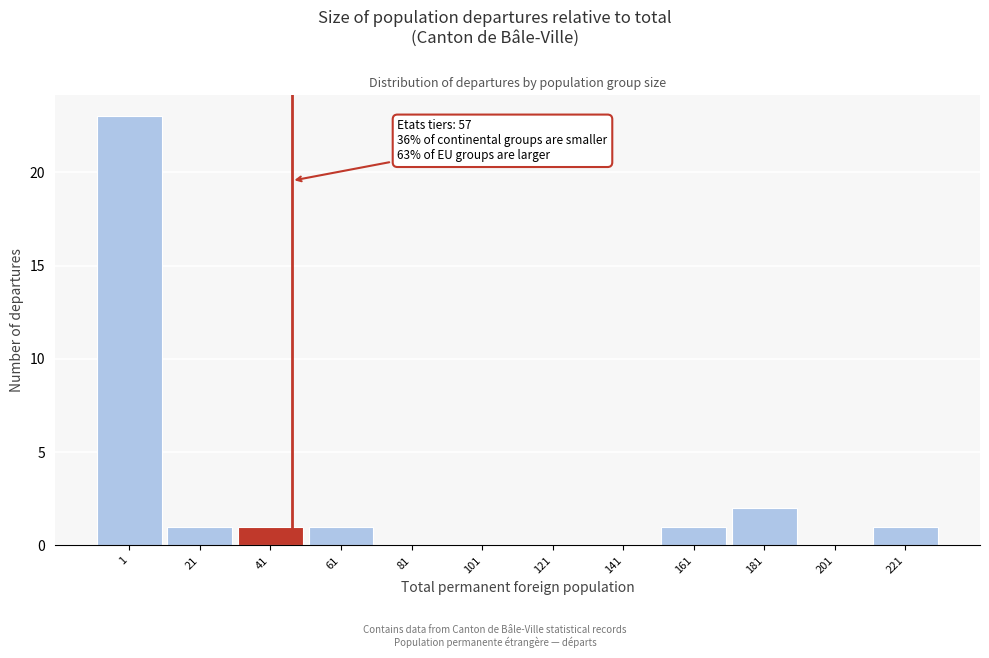

Reading left to right, list all the values displayed in this chart.

1=23	21=1	41=1	61=1	81=0	101=0	121=0	141=0	161=1	181=2	201=0	221=1